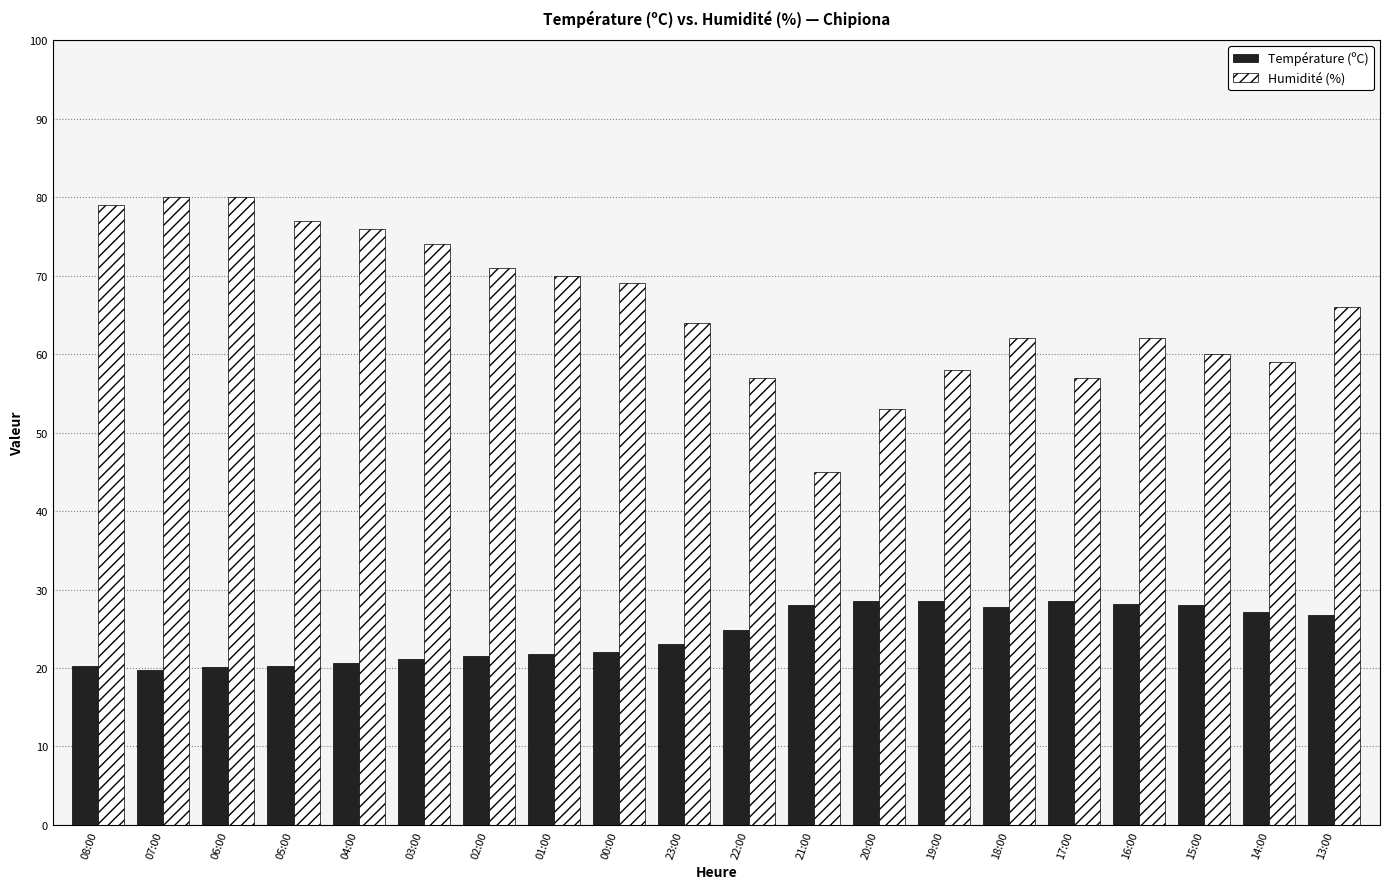

What is the spread (max minus min) of values at 02:00?

49.5